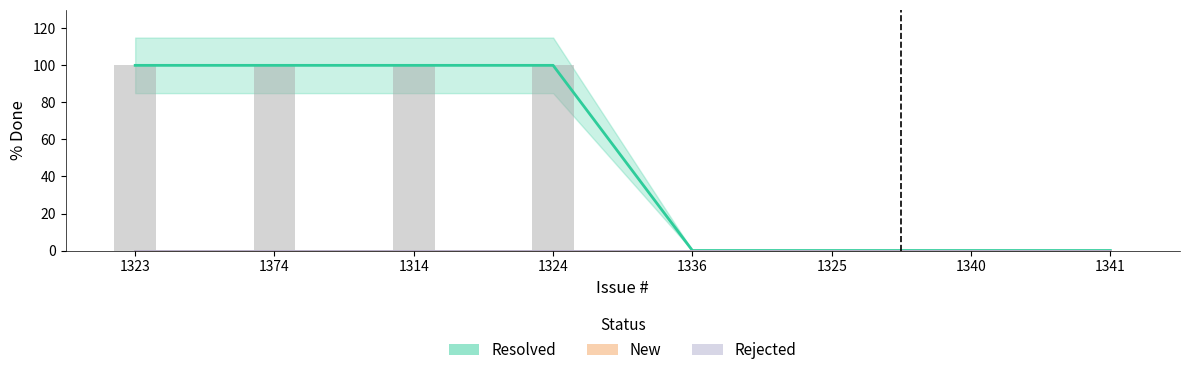

How many positive values does the Resolved series have?

4